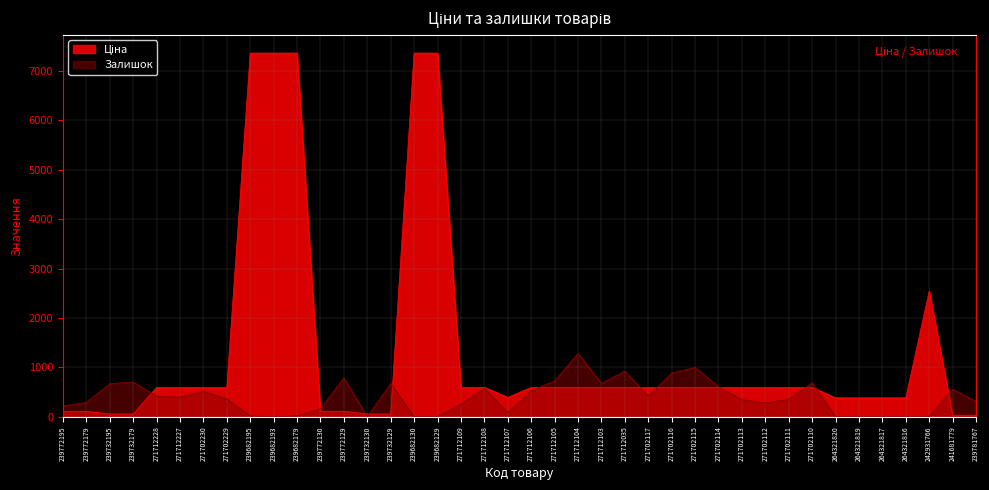

True or false: Залишок has more than 2 points higher than both neighbors.

True